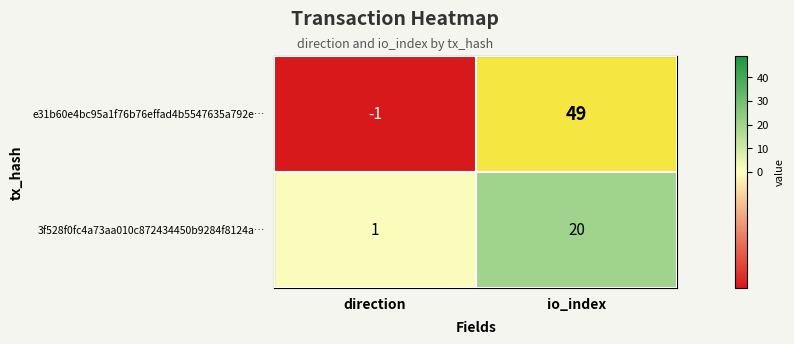

What is the difference between the maximum and minimum values in the 3f528f0fc4a73aa010c872434450b9284f8124a… series?

19